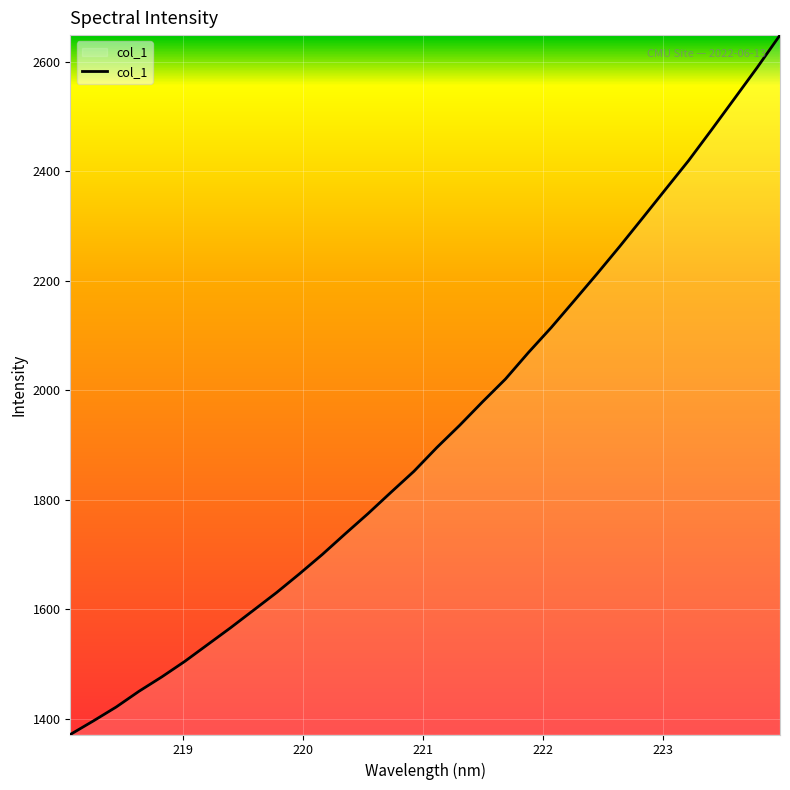

What is the smallest value displayed?

1370.8